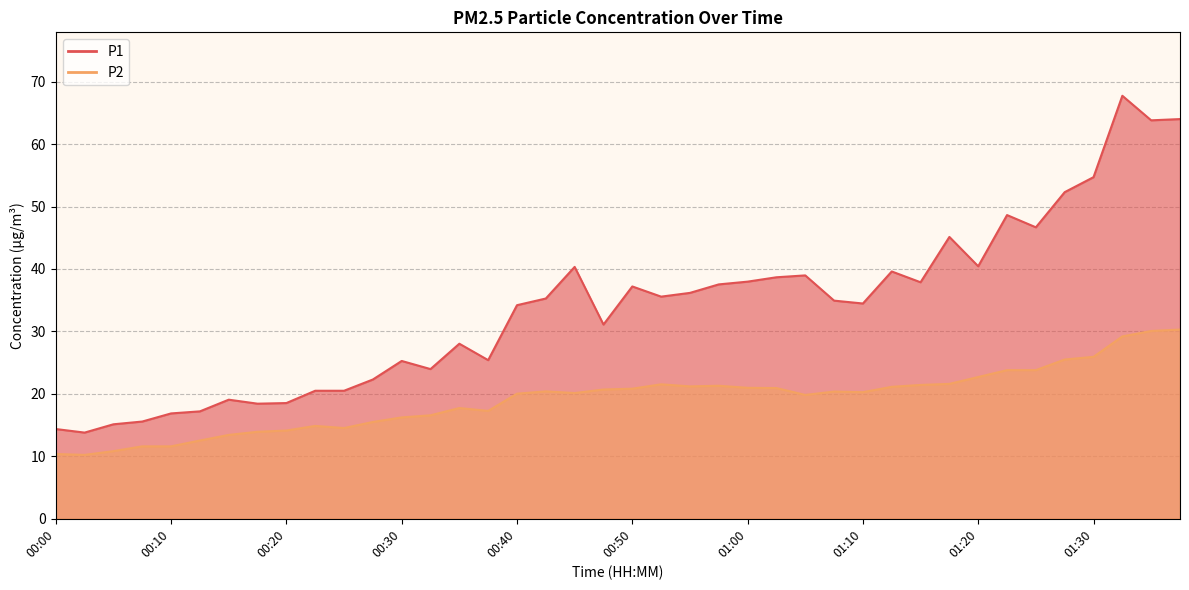

True or false: P2 has more than 1 points higher than both neighbors.

True